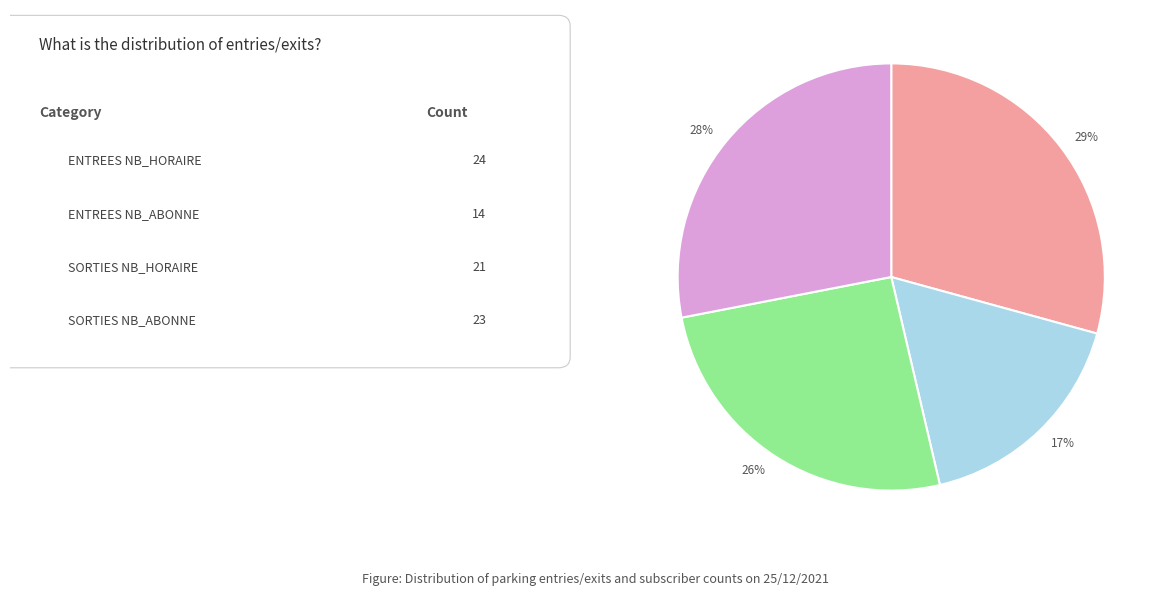

To the nearest percent, what is the difference between the largest and smallest slice percentages?

12%